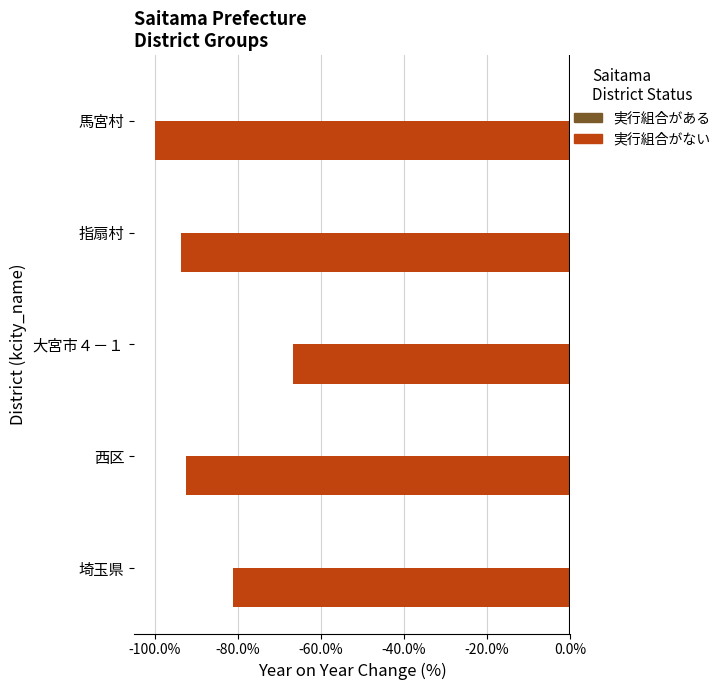

The chart shows a value of -37.8 at 馬宮村. True or false?

False